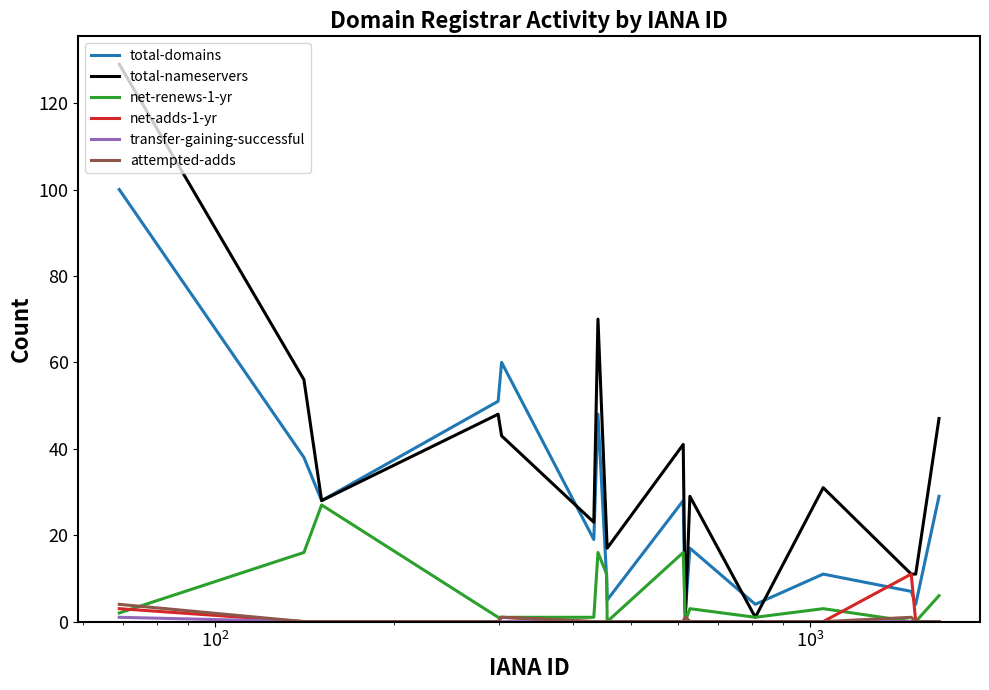

Which series has the widest spread of values?

total-nameservers